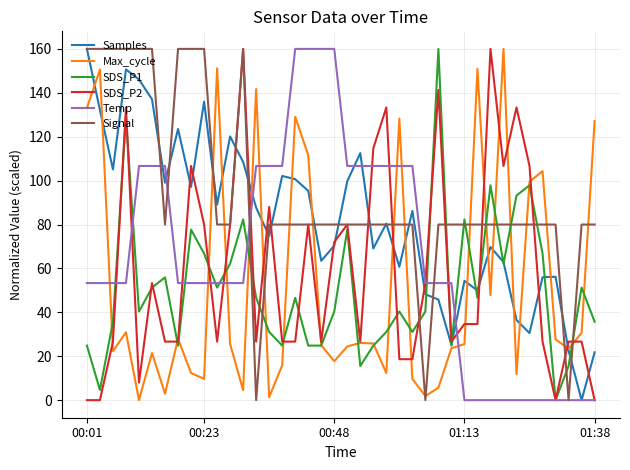

What is the maximum value shown in the chart?

160.0